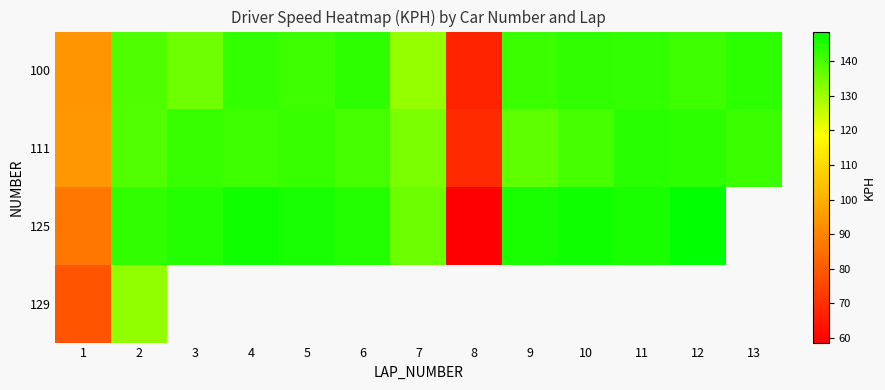

At which category is the sum across all series the highest?

2